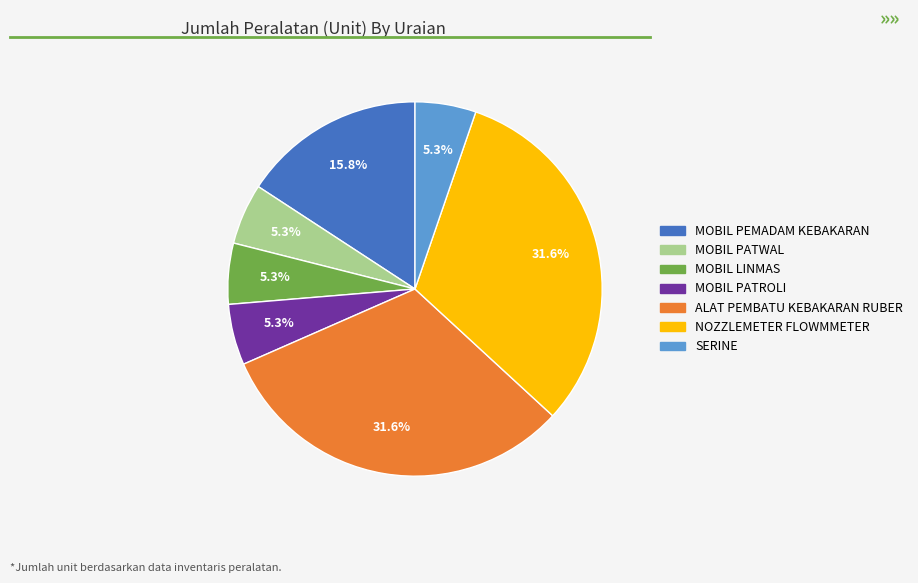

Do MOBIL PATWAL and SERINE together represent more than half of the pie?

No